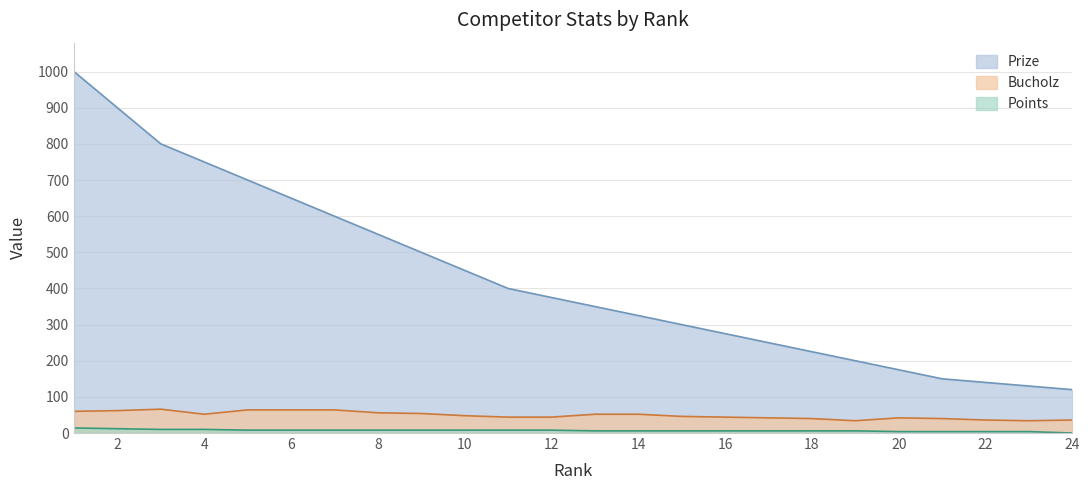

Where is the first local minimum for Bucholz?

4